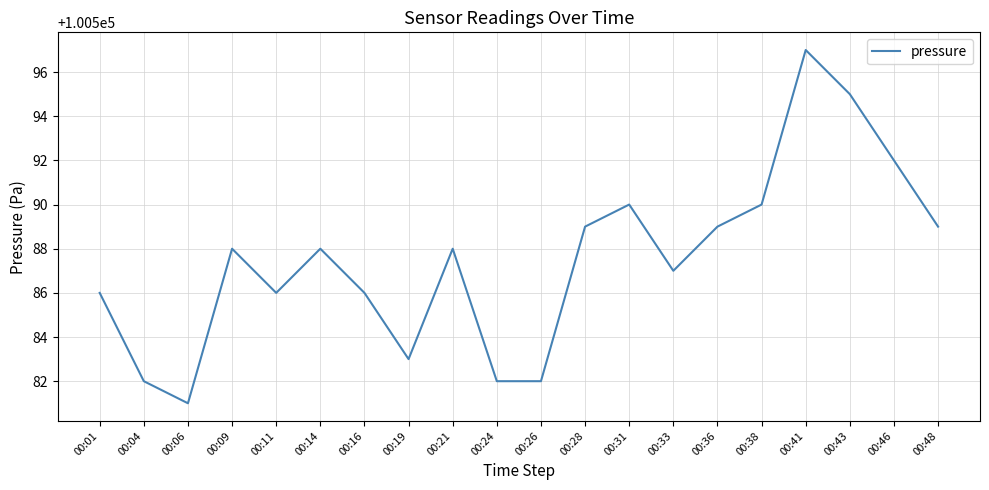

Which category has the highest value across all series?

00:41